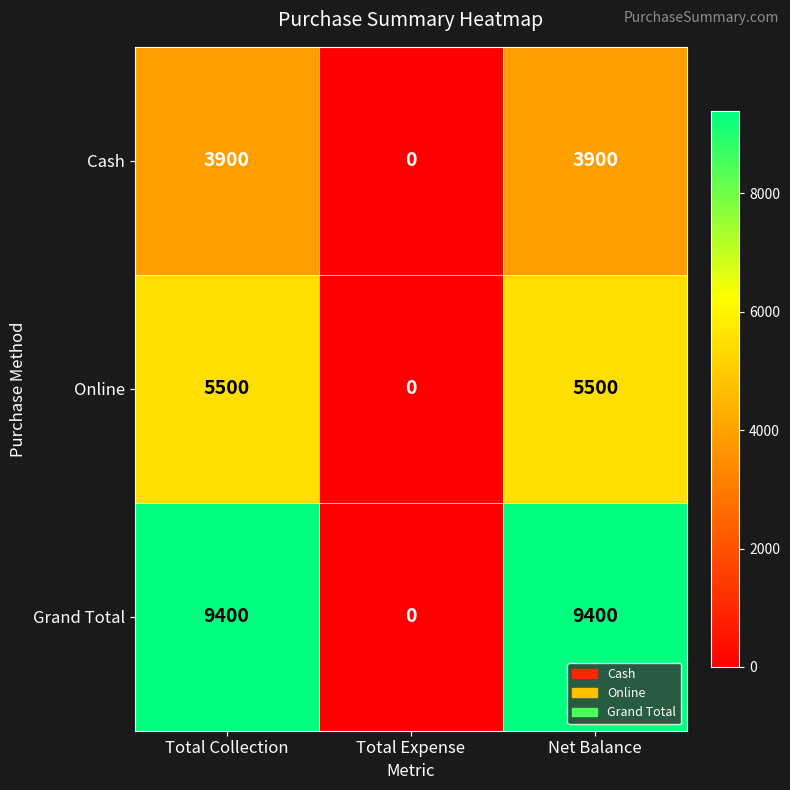

What is the difference between the highest and lowest values at Net Balance?

5500